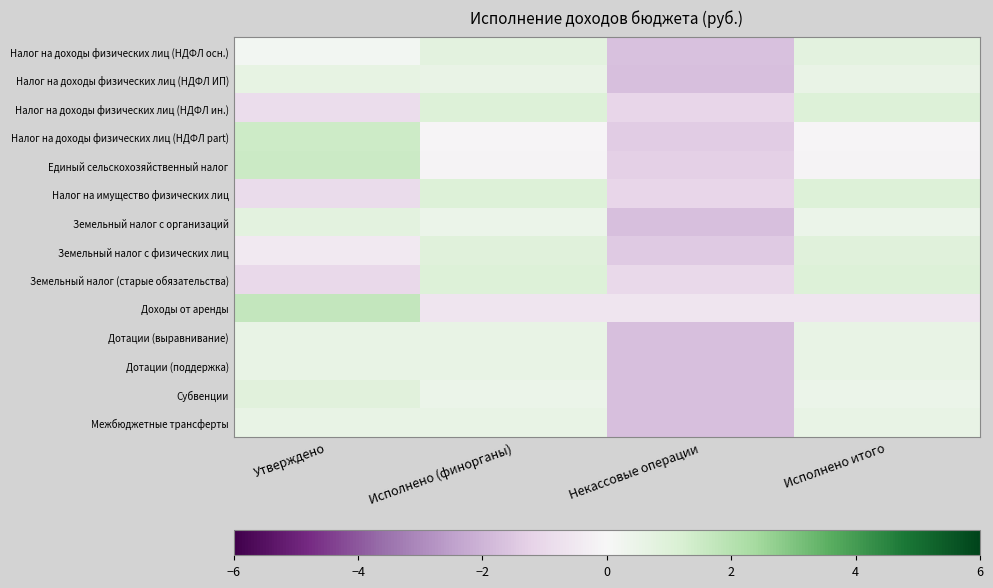

Reading right to left, extract all data points from this chart.

Налог на доходы физических лиц (НДФЛ осн.): Исполнено итого=0.8	Некассовые операции=-1.7	Исполнено (финорганы)=0.8	Утверждено=0.2
Налог на доходы физических лиц (НДФЛ ИП): Исполнено итого=0.5	Некассовые операции=-1.7	Исполнено (финорганы)=0.5	Утверждено=0.6
Налог на доходы физических лиц (НДФЛ ин.): Исполнено итого=1.0	Некассовые операции=-1.1	Исполнено (финорганы)=1.0	Утверждено=-0.9
Налог на доходы физических лиц (НДФЛ part): Исполнено итого=-0.1	Некассовые операции=-1.4	Исполнено (финорганы)=-0.1	Утверждено=1.5
Единый сельскохозяйственный налог: Исполнено итого=-0.1	Некассовые операции=-1.3	Исполнено (финорганы)=-0.1	Утверждено=1.5
Налог на имущество физических лиц: Исполнено итого=1.0	Некассовые операции=-1.1	Исполнено (финорганы)=1.0	Утверждено=-0.9
Земельный налог с организаций: Исполнено итого=0.5	Некассовые операции=-1.7	Исполнено (финорганы)=0.5	Утверждено=0.8
Земельный налог с физических лиц: Исполнено итого=0.9	Некассовые операции=-1.4	Исполнено (финорганы)=0.9	Утверждено=-0.4
Земельный налог (старые обязательства): Исполнено итого=1.0	Некассовые операции=-1.0	Исполнено (финорганы)=1.0	Утверждено=-1.0
Доходы от аренды: Исполнено итого=-0.6	Некассовые операции=-0.6	Исполнено (финорганы)=-0.6	Утверждено=1.7
Дотации (выравнивание): Исполнено итого=0.6	Некассовые операции=-1.7	Исполнено (финорганы)=0.6	Утверждено=0.6
Дотации (поддержка): Исполнено итого=0.6	Некассовые операции=-1.7	Исполнено (финорганы)=0.6	Утверждено=0.6
Субвенции: Исполнено итого=0.4	Некассовые операции=-1.7	Исполнено (финорганы)=0.4	Утверждено=0.9
Межбюджетные трансферты: Исполнено итого=0.6	Некассовые операции=-1.7	Исполнено (финорганы)=0.6	Утверждено=0.6